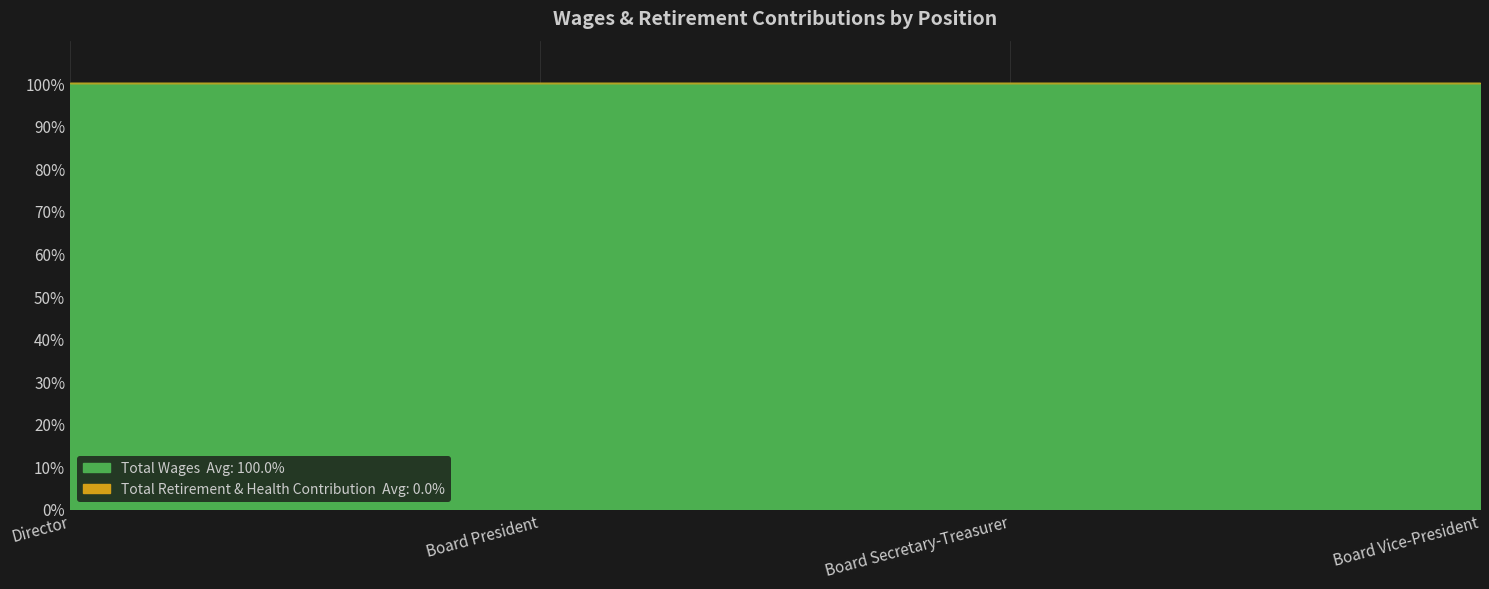

True or false: Total Wages and Total Retirement & Health Contribution cross at least once.

False